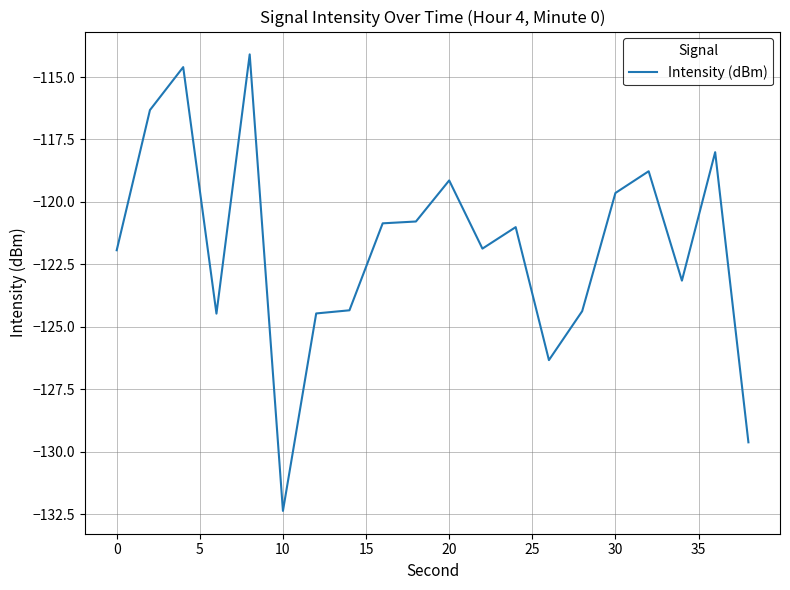

True or false: the data has more than 0 interior local peaks.

True